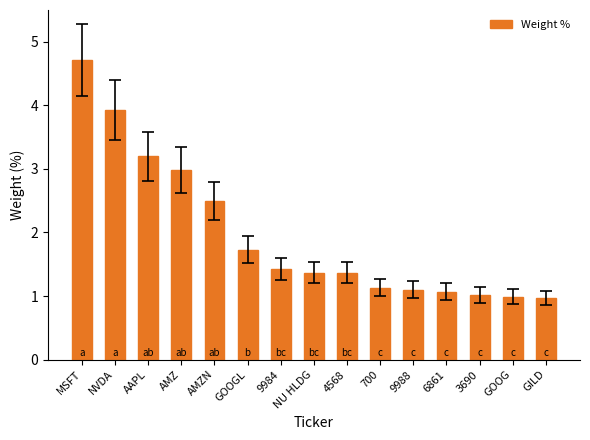

How many bars are there in total?

15